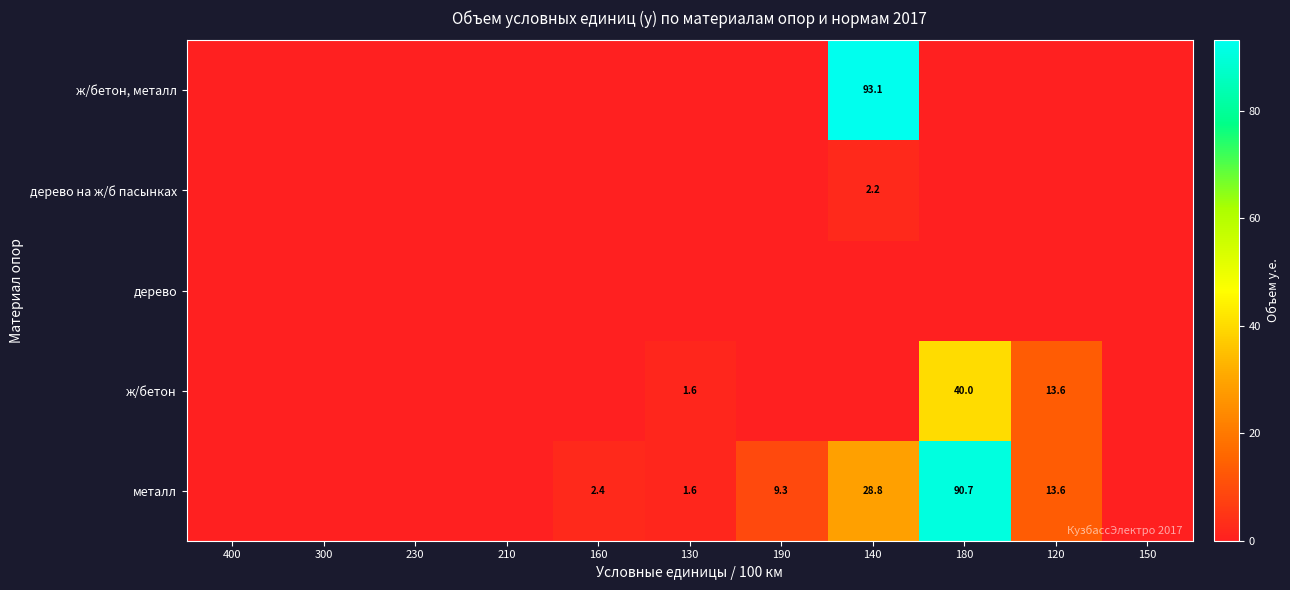

Between 190 and 210, which is larger?

190